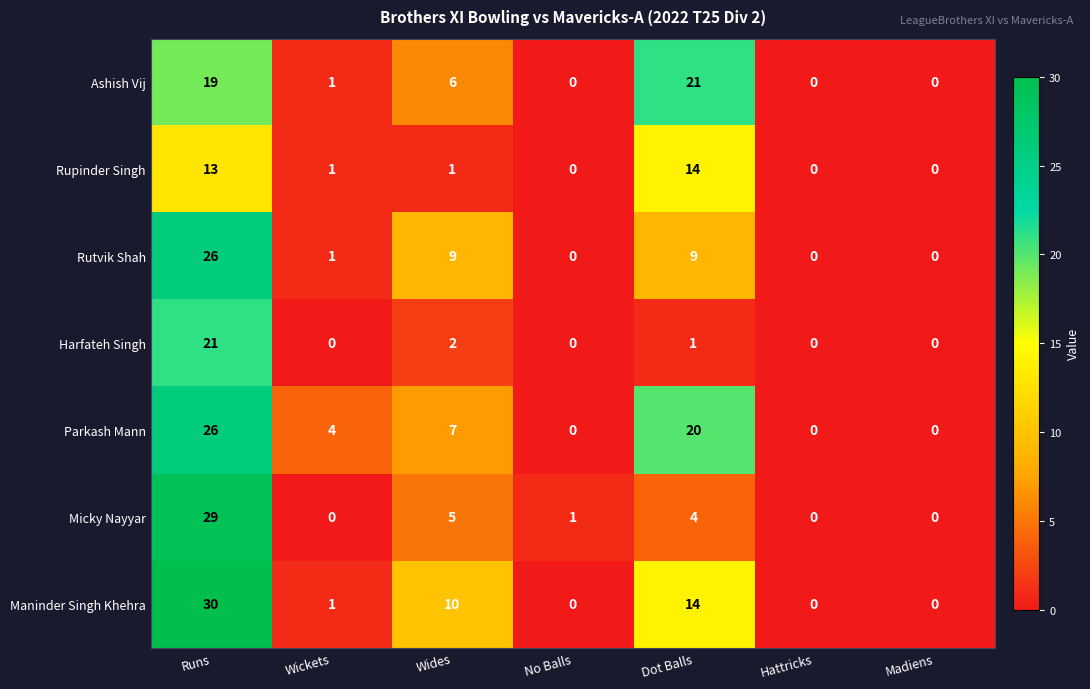

Rank the series at Wides from highest to lowest value.

Maninder Singh Khehra, Rutvik Shah, Parkash Mann, Ashish Vij, Micky Nayyar, Harfateh Singh, Rupinder Singh